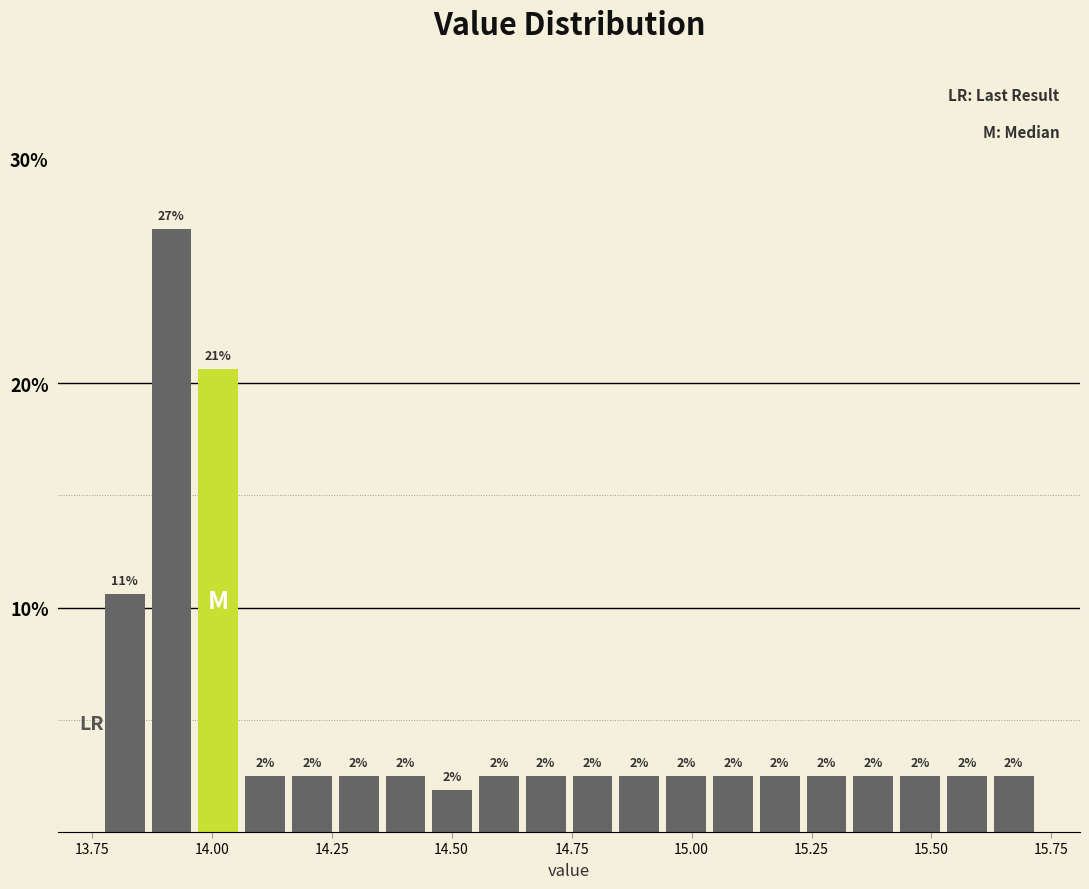

Around what value on the x-axis is the tallest bar? Give the approximate position of its centre, as read against the axis.

13.90